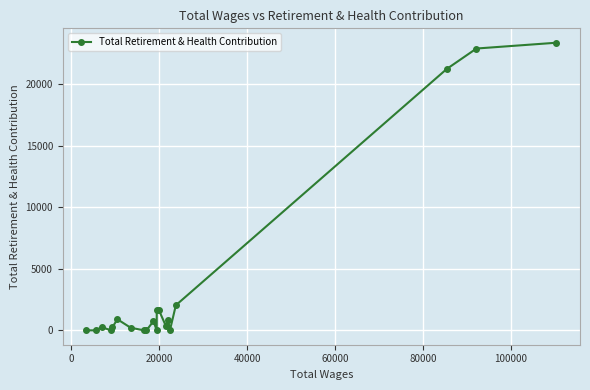

What is the difference between the maximum and minimum values?

23361